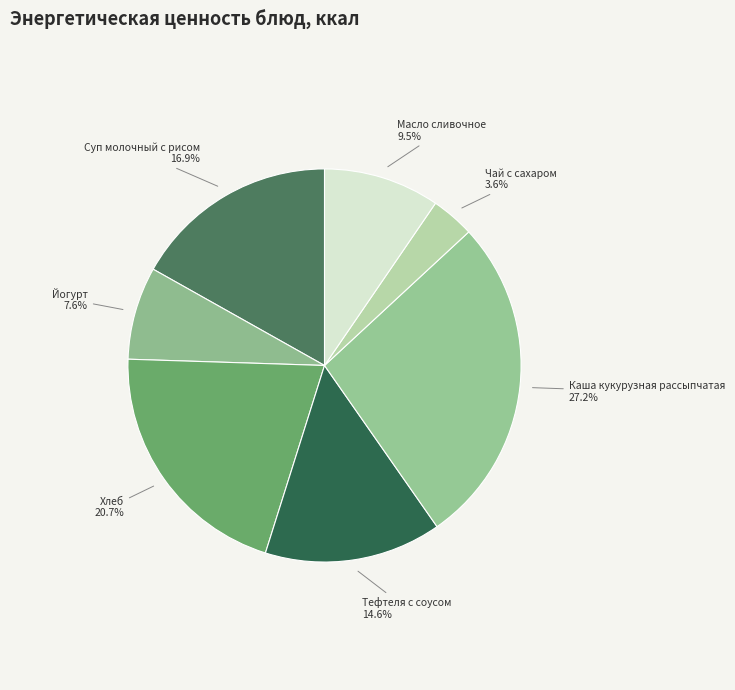

To the nearest percent, what is the difference between the largest and smallest slice percentages?

24%